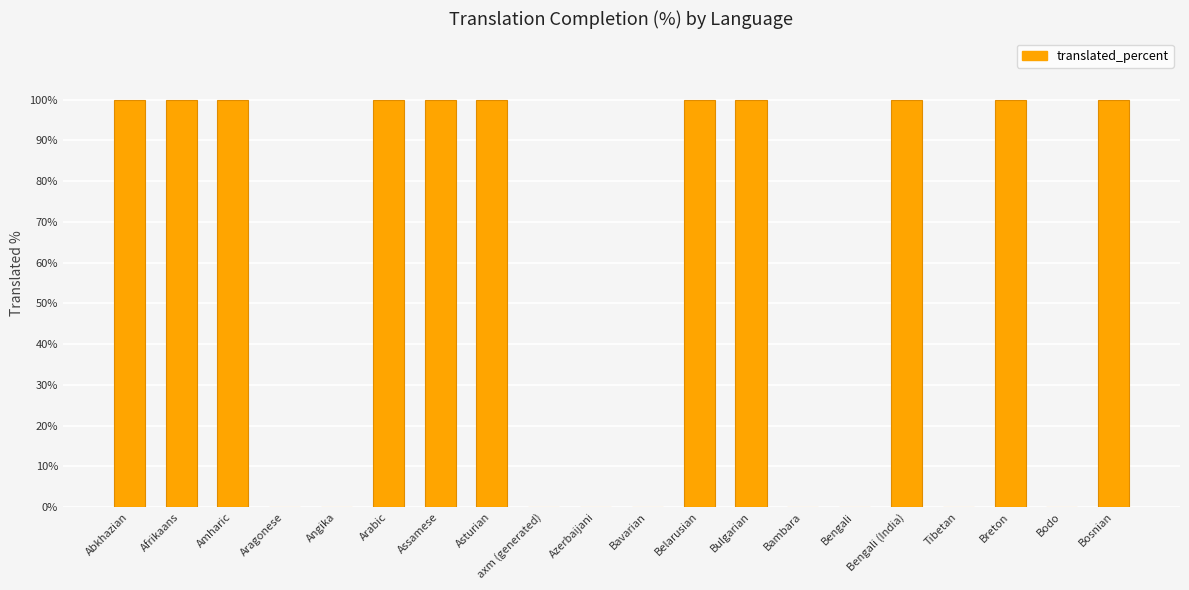

What is the sum of all values?

1100